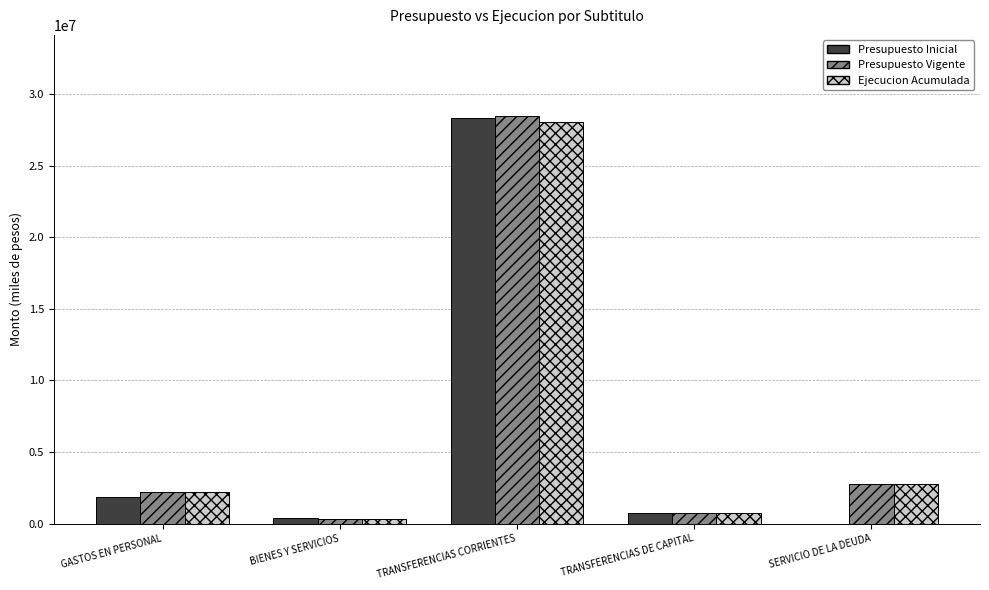

At which category is the sum across all series the highest?

TRANSFERENCIAS CORRIENTES